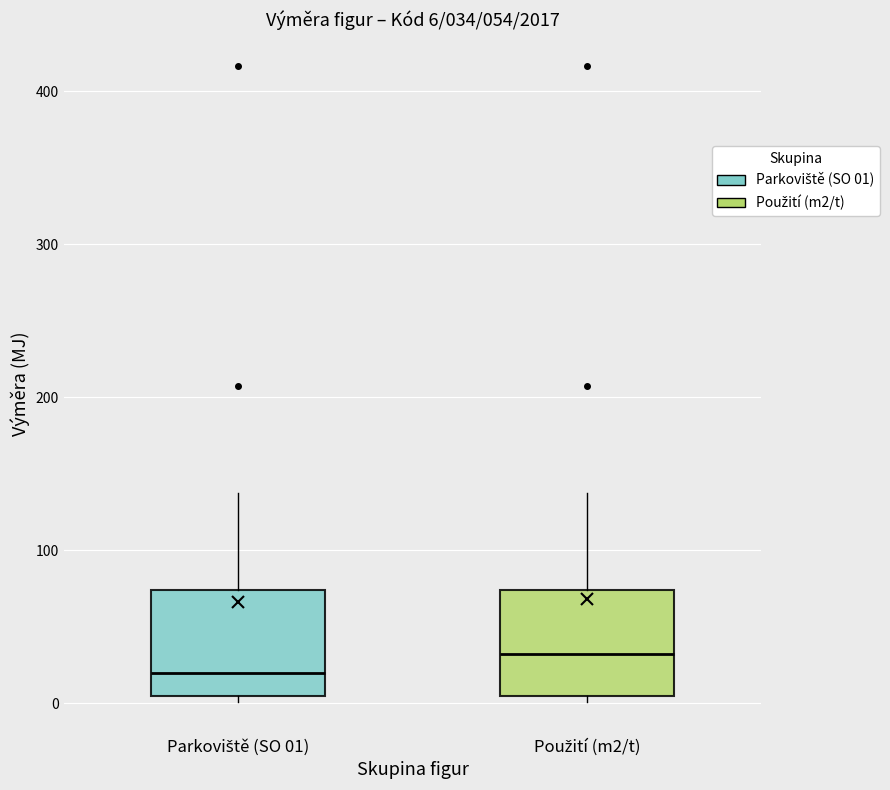

Which box's median line is the highest?

Použití (m2/t)